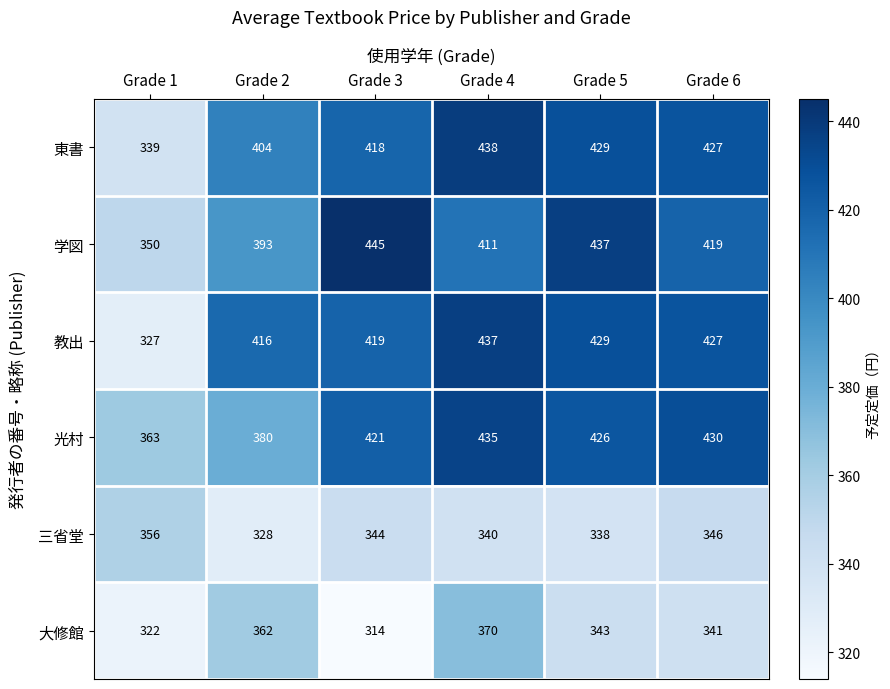

What is the smallest value displayed?

314